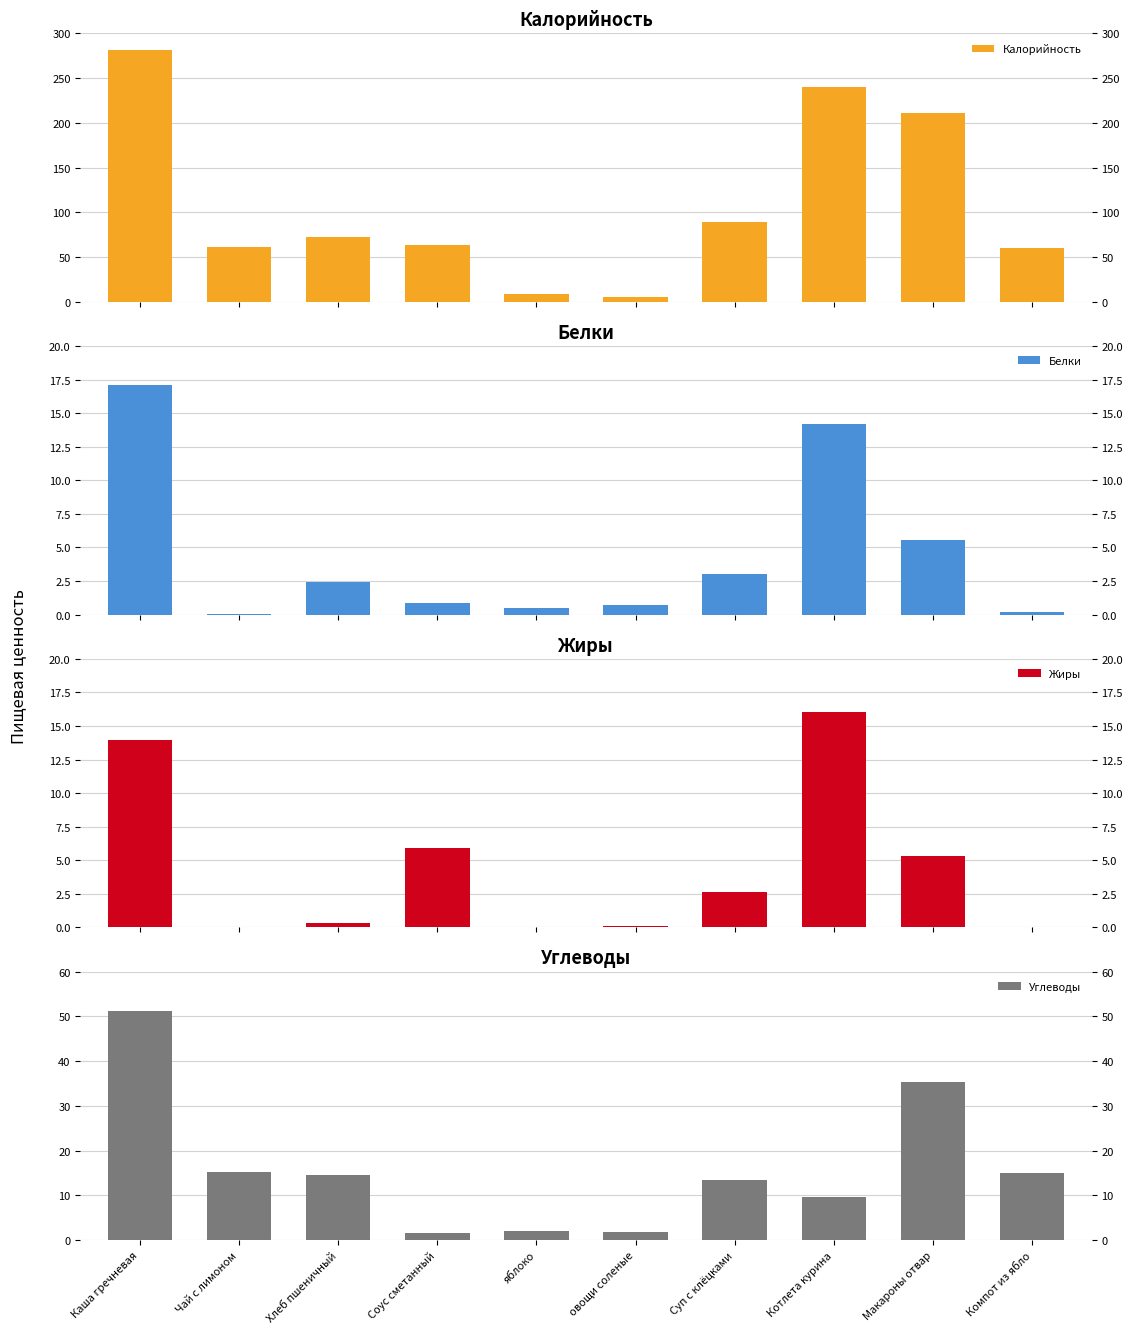

Which has a higher value, Суп с клёцками or Соус сметанный?

Суп с клёцками